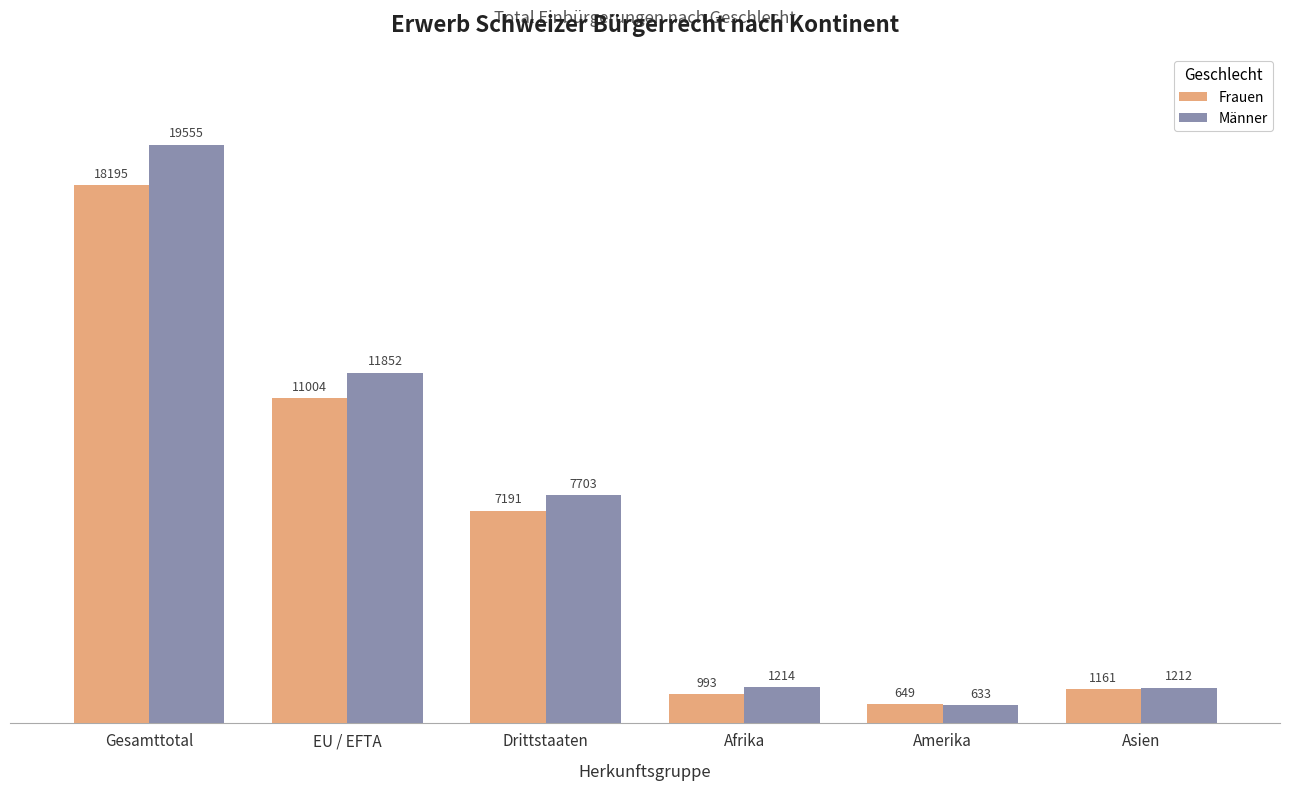

What position from the left is EU / EFTA?

2